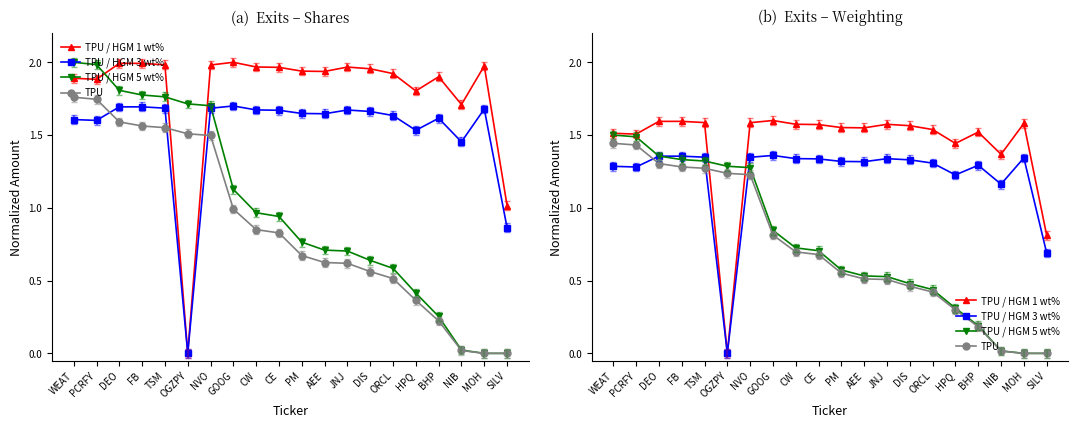

Between which two adjacent categories do TPU / HGM 1 wt% and TPU / HGM 5 wt% first intersect?

TSM and OGZPY